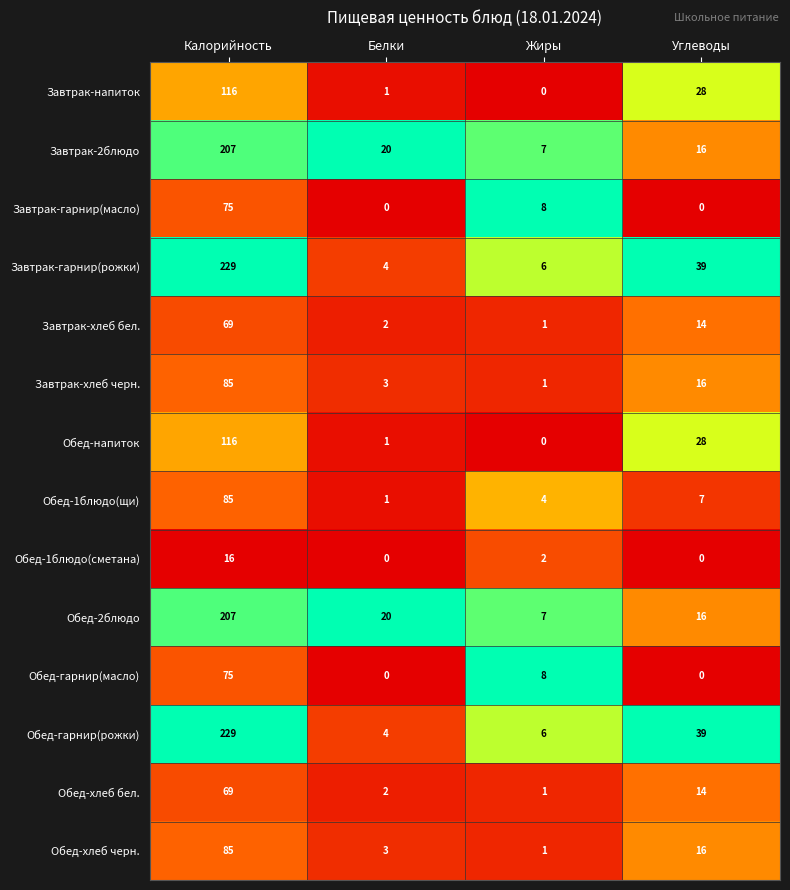

What is the maximum value shown in the chart?

229